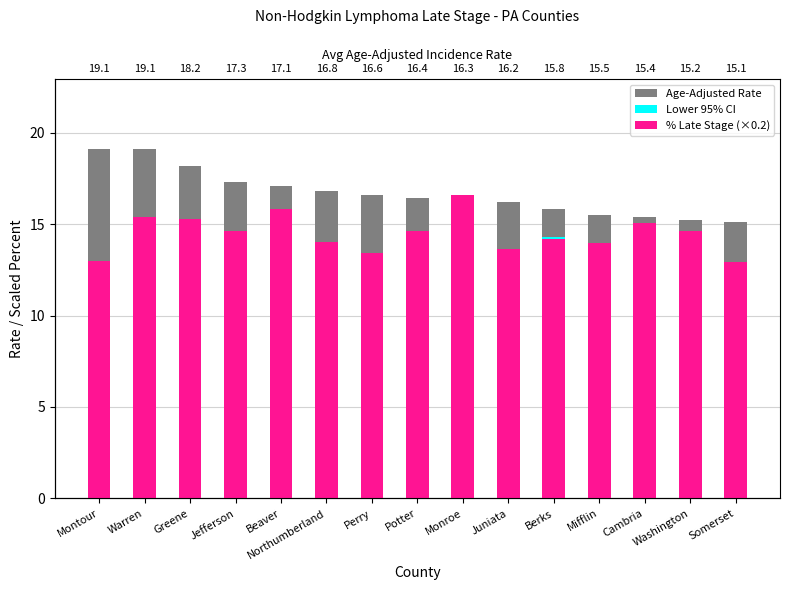

What is the difference between the maximum and minimum values in the Age-Adjusted Rate series?

4.0